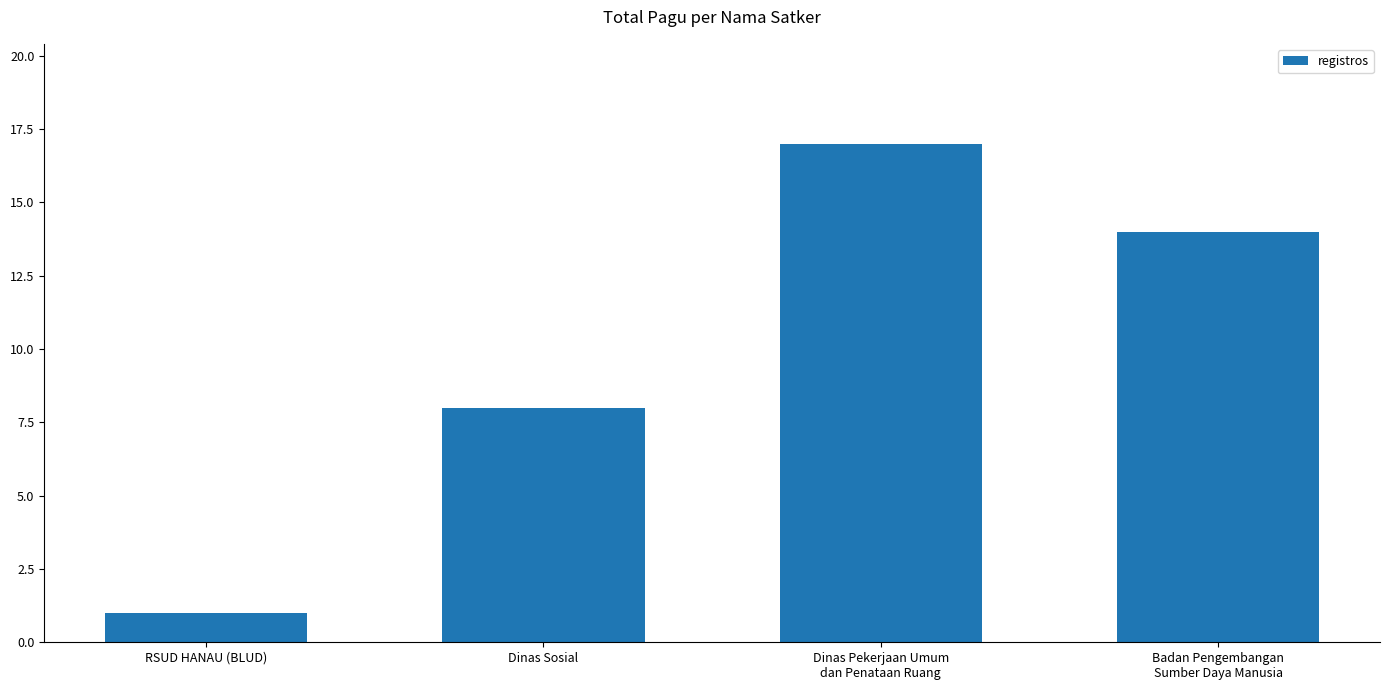

Which has a higher value, RSUD HANAU (BLUD) or Dinas Sosial?

Dinas Sosial